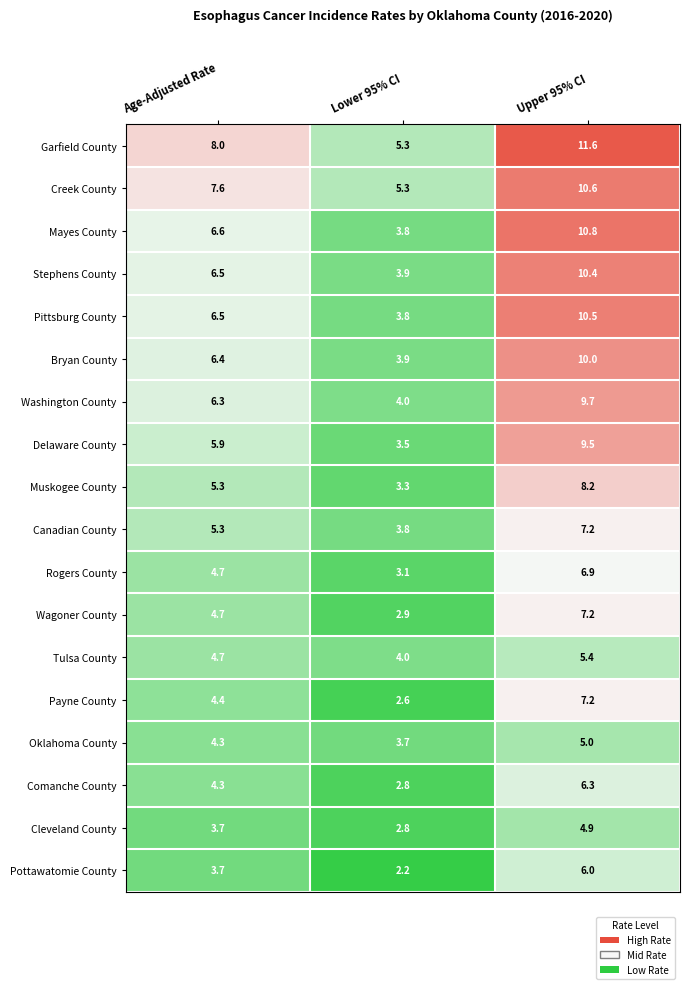

The value of Stephens County at Upper 95% CI is 6.7. True or false?

False